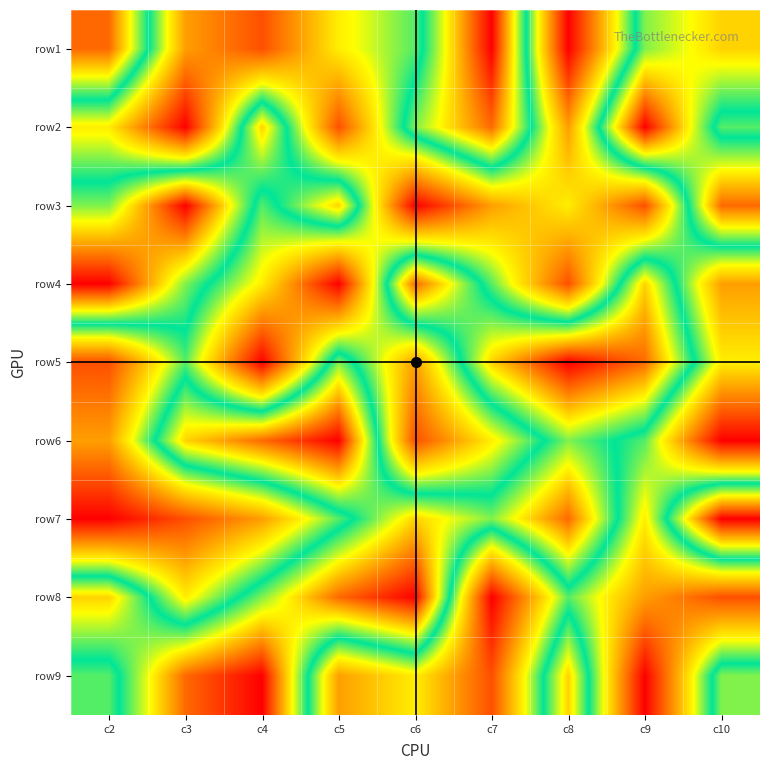

What is the total value across all series at c2?

45